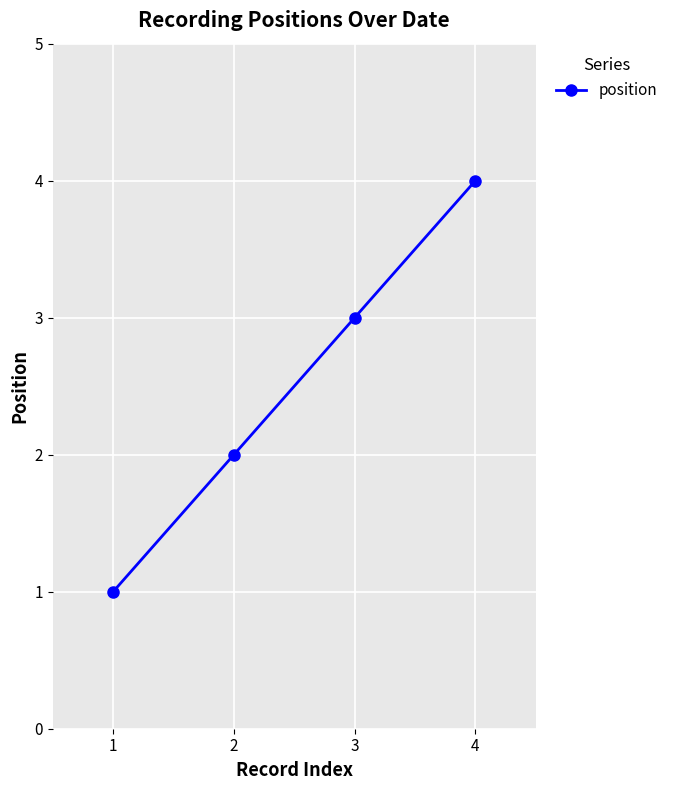

What is the change in value from 2 to 3?

+1